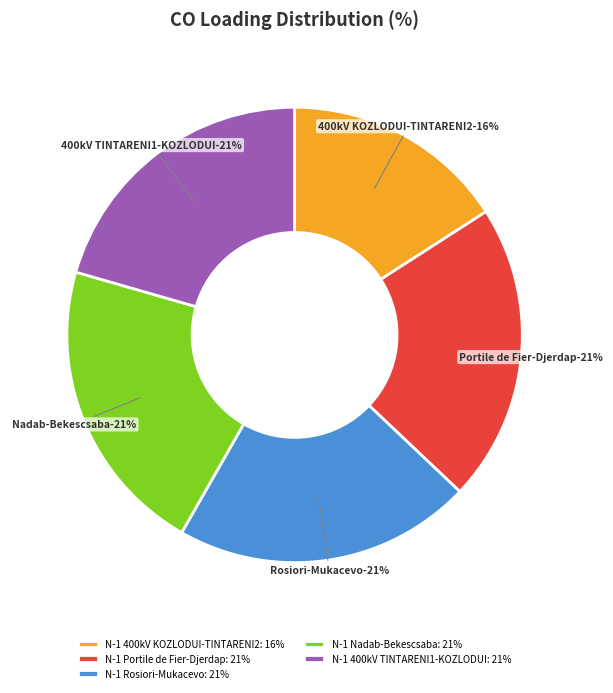

Which slice is the largest?

N-1 Portile de Fier-Djerdap